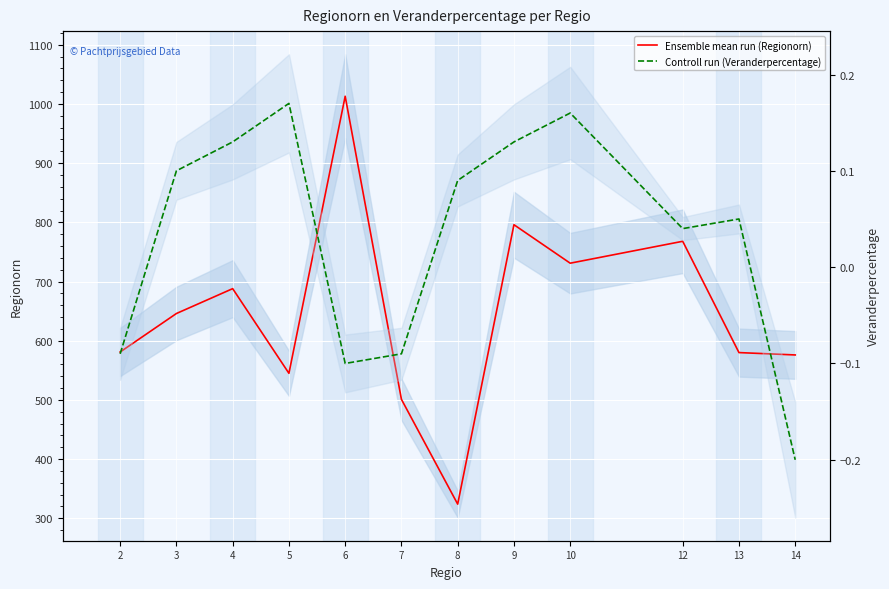

How many lines are shown in the chart?

2